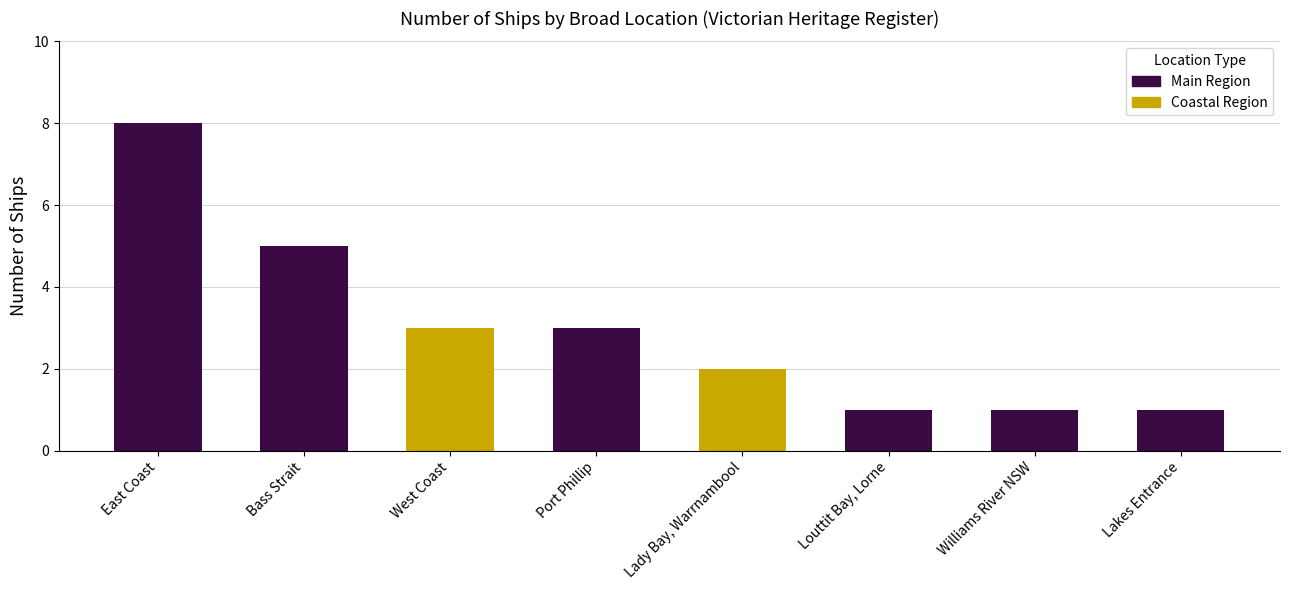

Approximately how many times larger is the value at Williams River NSW compared to Louttit Bay, Lorne?

1.0